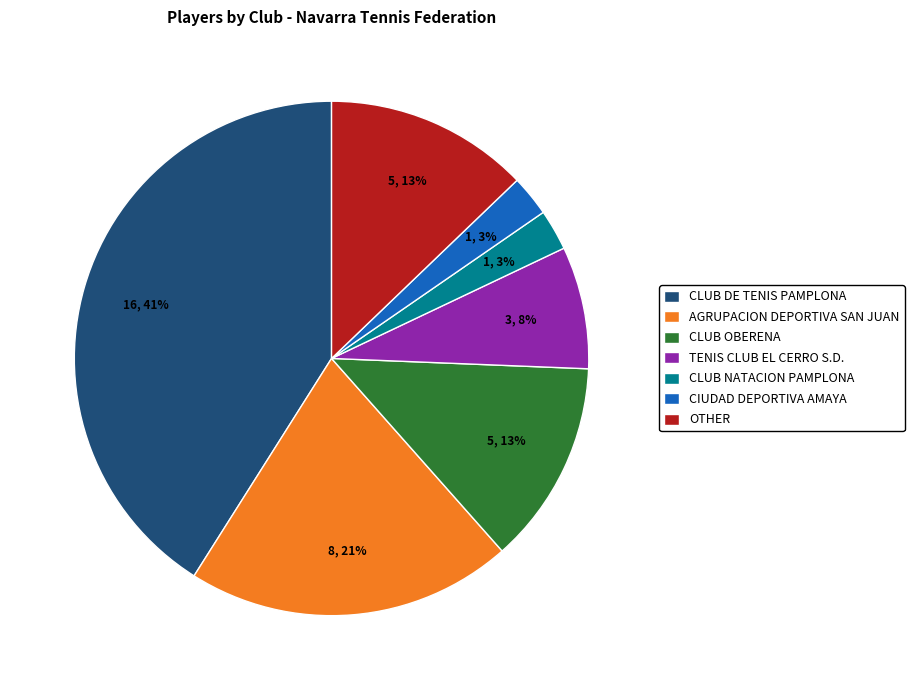

What percentage is the CIUDAD DEPORTIVA AMAYA slice, to the nearest percent?

3%